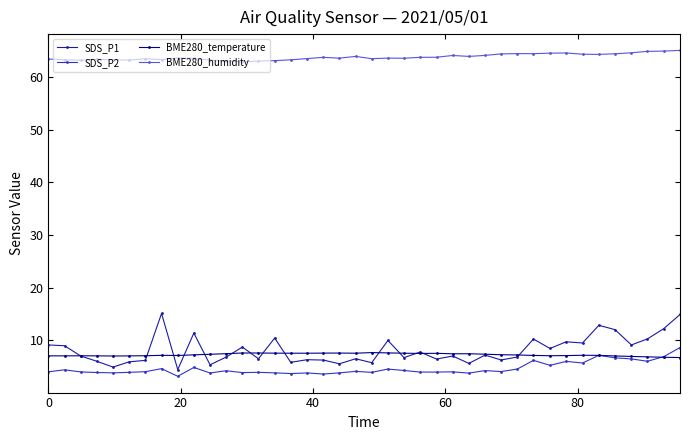

At how many categories does at least one series exceed 61?

40